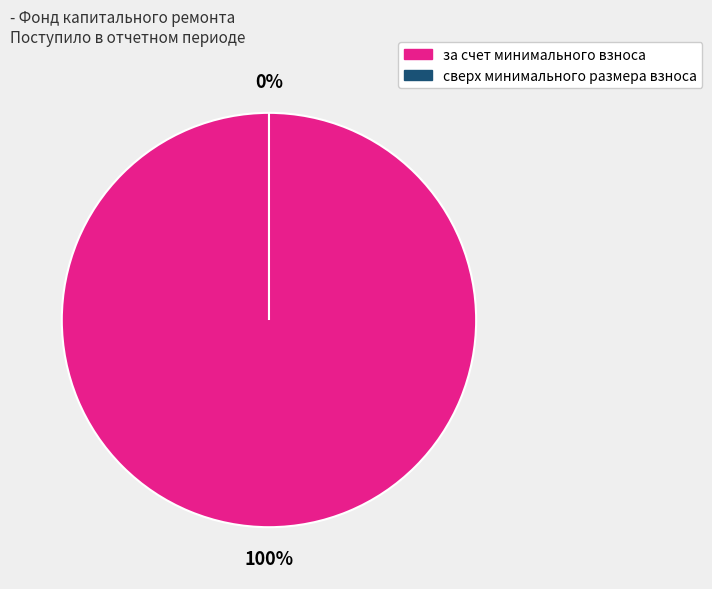

Count the number of slices in the pie.

2